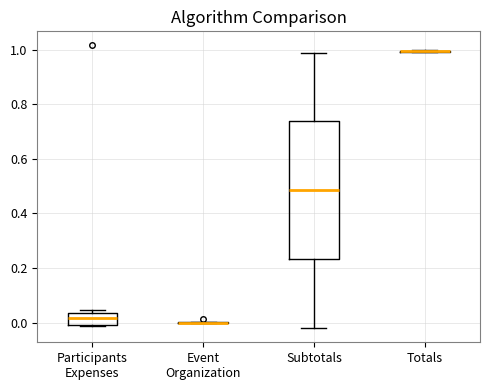

Which box is the tallest, from its lower edge to its upper edge?

Subtotals